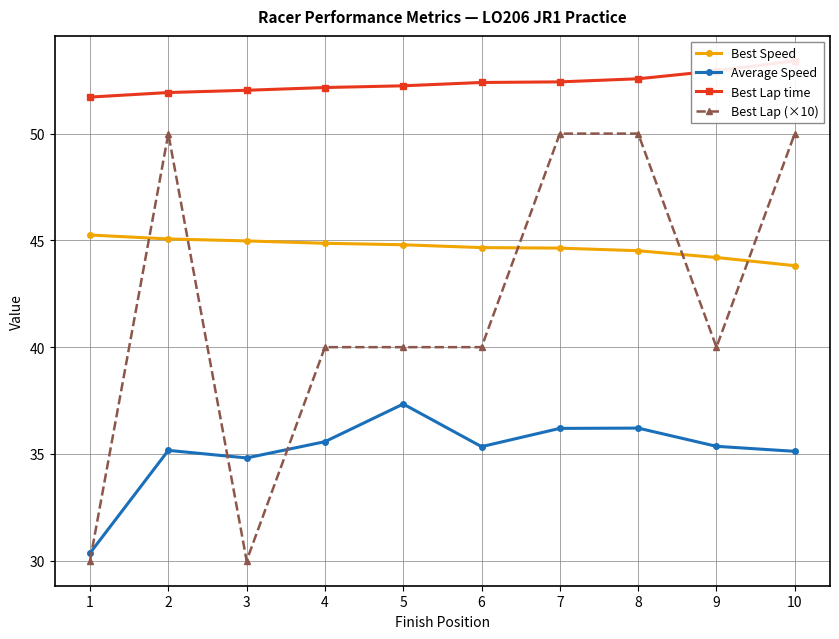

What are all the series names shown in the legend?

Best Speed, Average Speed, Best Lap time, Best Lap (×10)